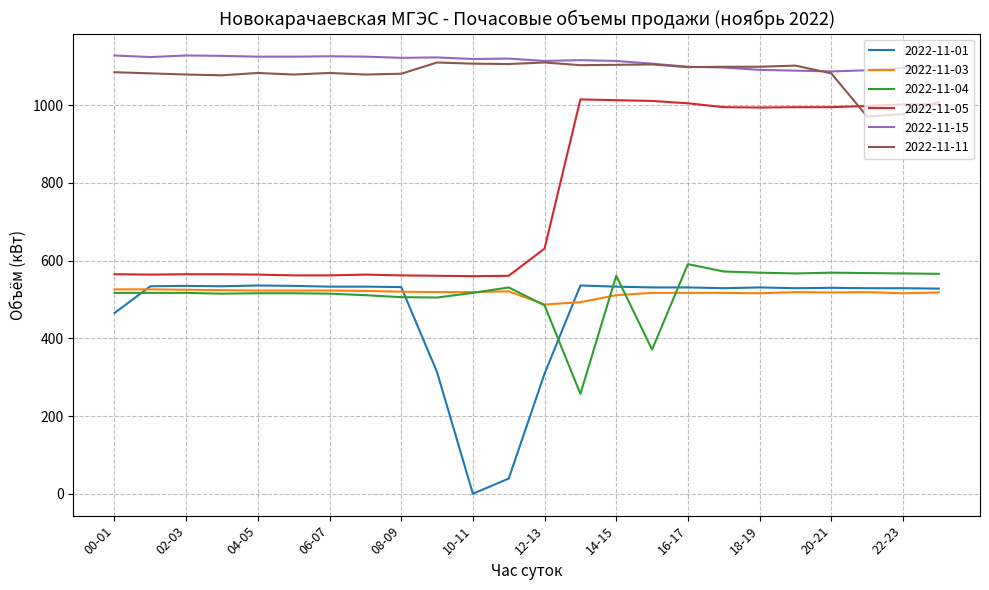

Which series has the widest spread of values?

2022-11-01